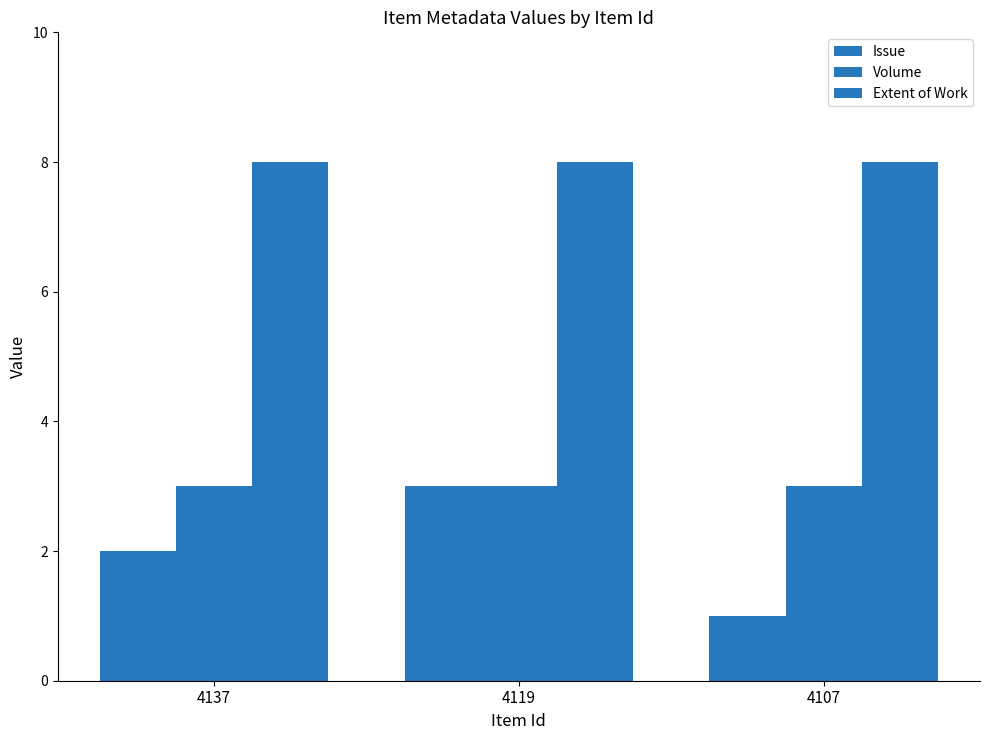

How many distinct data groups are displayed?

3